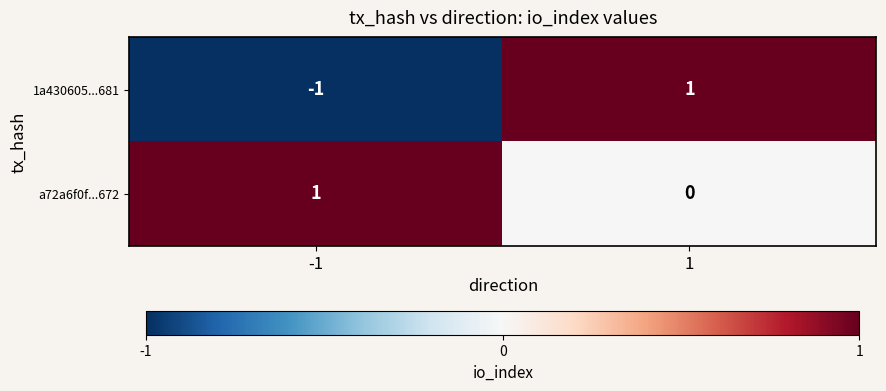

True or false: a72a6f0f...672 has a value of 0 at 1.

True